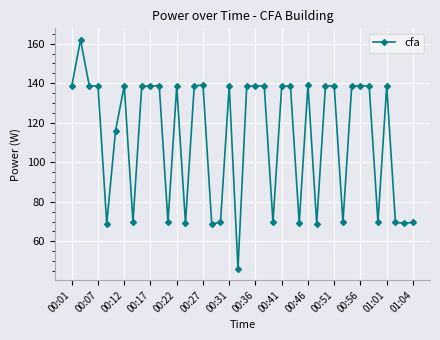

What is the value of the 4th point from the left?

138.5